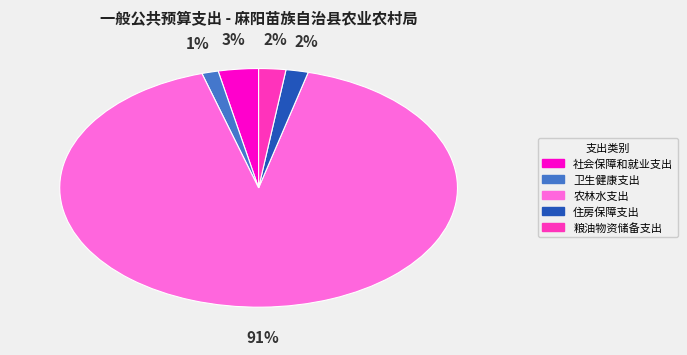

To the nearest percent, what is the average slice percentage?

20%